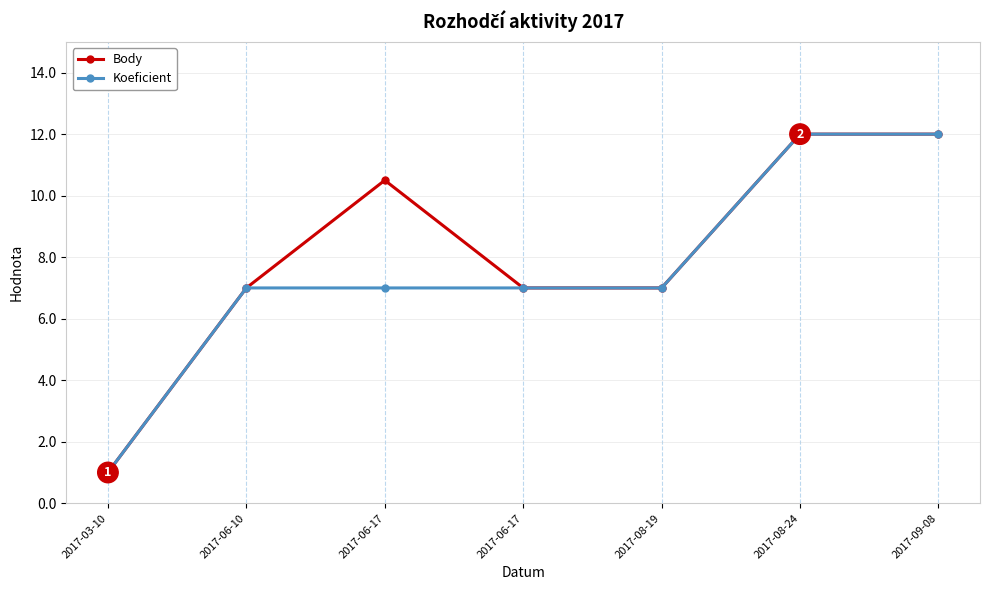

Is the value of Koeficient at 2017-03-10 greater than the value of Body at 2017-06-17?

No